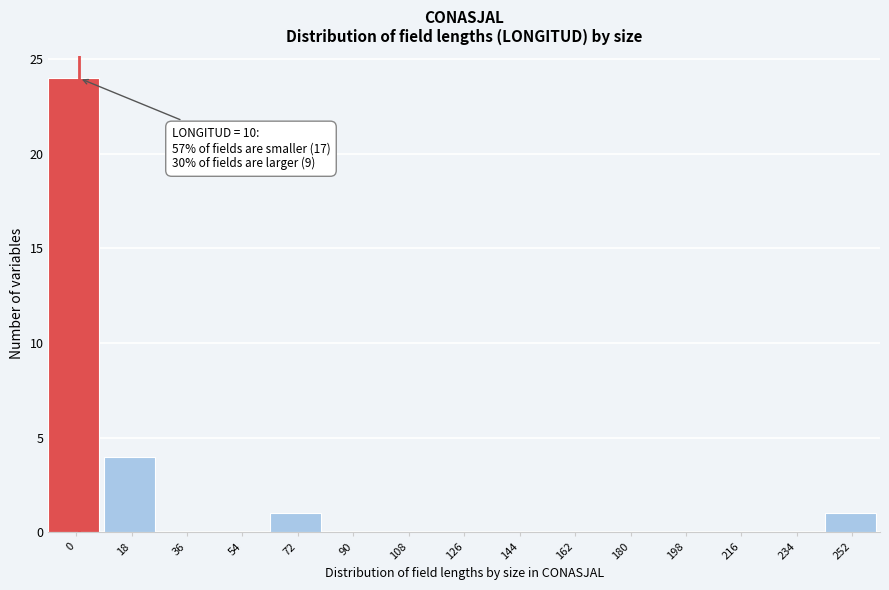

Reading left to right, list all the values displayed in this chart.

0=24	18=4	36=0	54=0	72=1	90=0	108=0	126=0	144=0	162=0	180=0	198=0	216=0	234=0	252=1